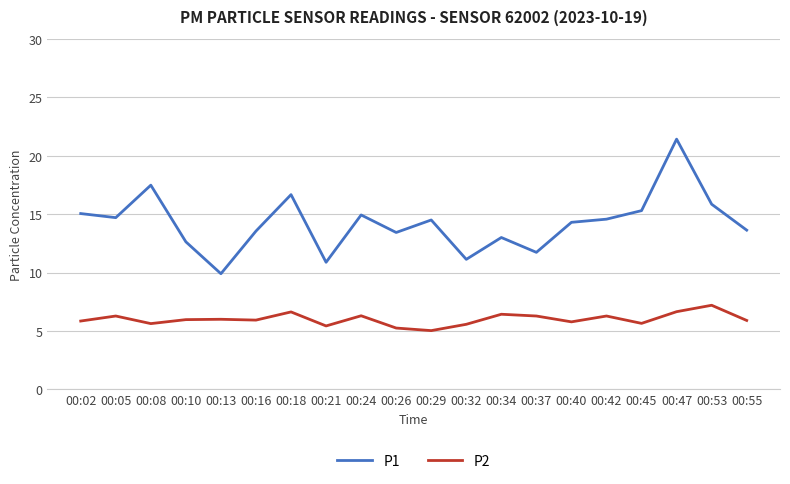

True or false: P1 and P2 intersect in this chart.

False